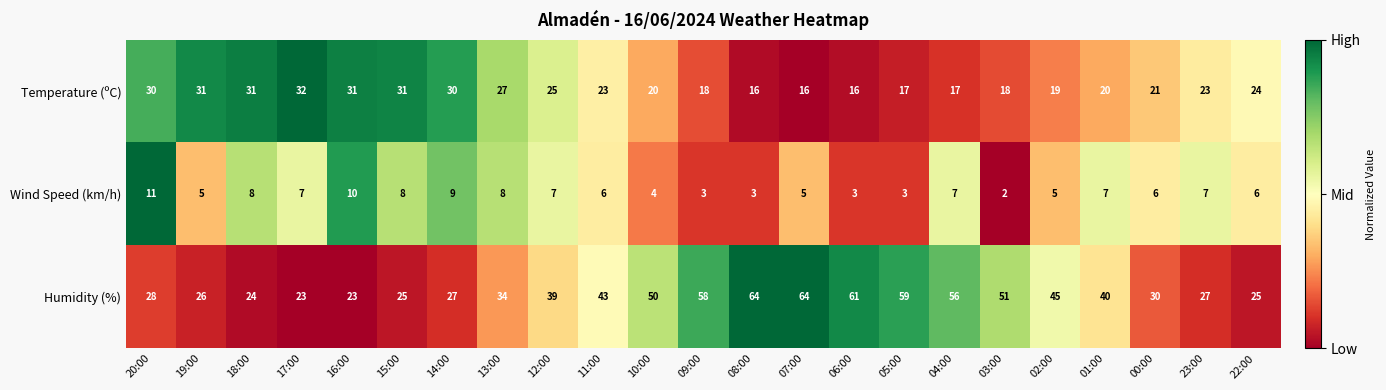

What is the difference between the Temperature (ºC) values at 18:00 and 13:00?

4